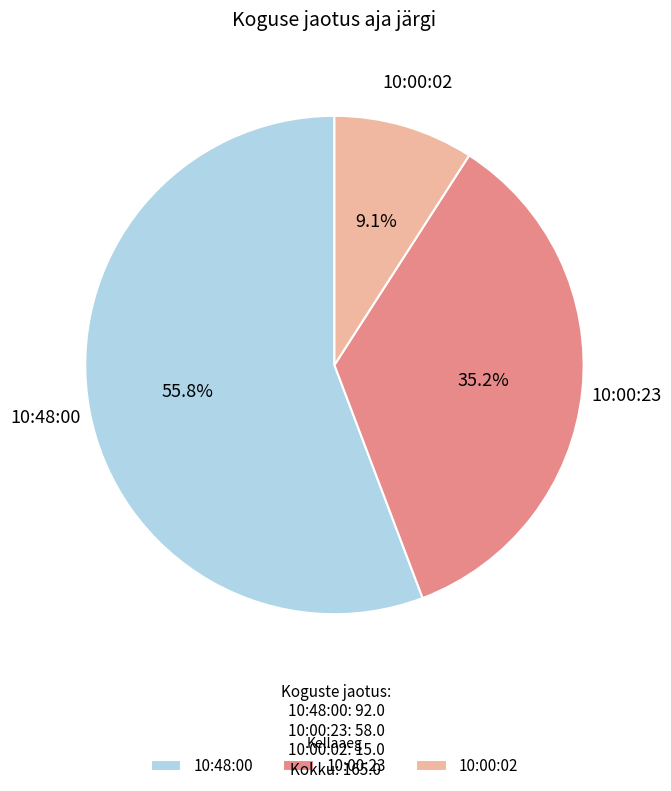

To the nearest percent, what is the average slice percentage?

33%